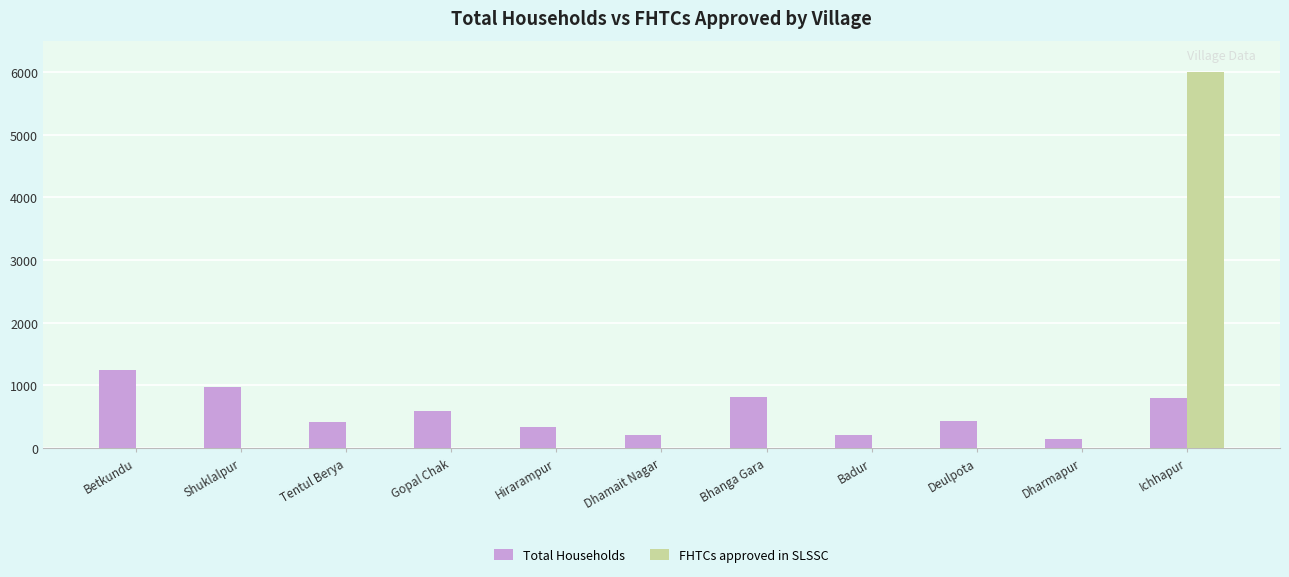

The value of FHTCs approved in SLSSC at Gopal Chak is 0. True or false?

True